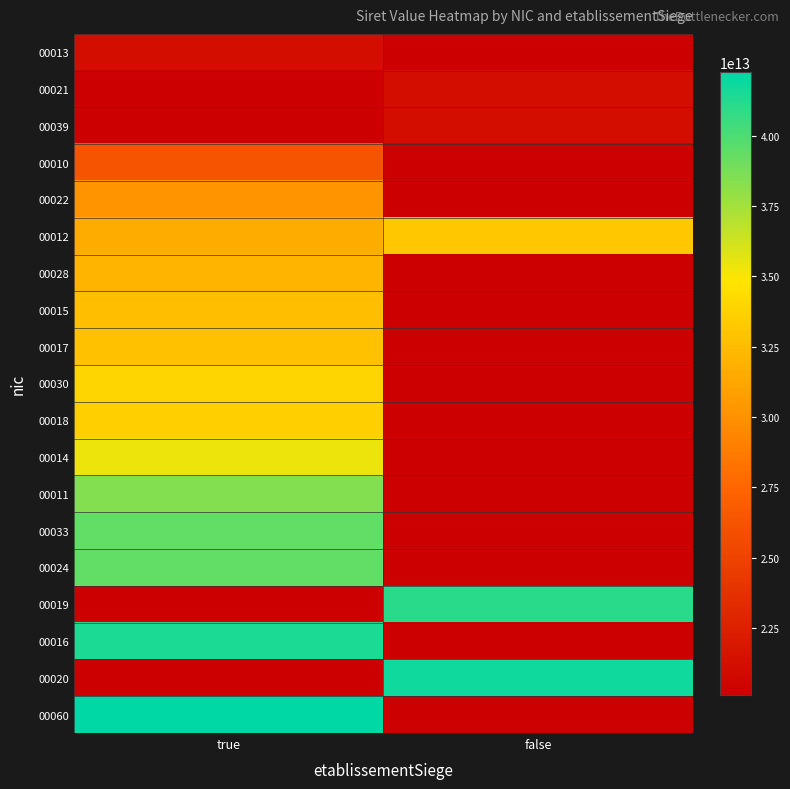

Rank the series at false from lowest to highest value.

00013, 00010, 00022, 00028, 00015, 00017, 00030, 00018, 00014, 00011, 00033, 00024, 00016, 00060, 00021, 00039, 00012, 00019, 00020